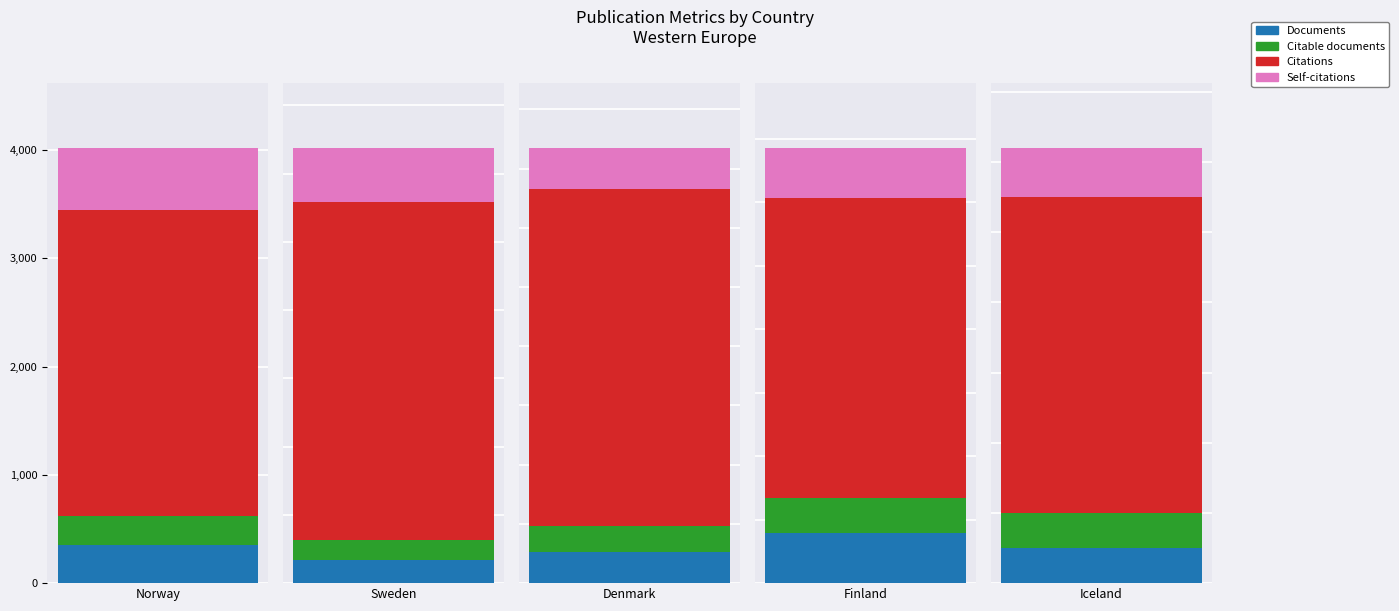

Which series changed the most between Sweden and Finland?

Citations